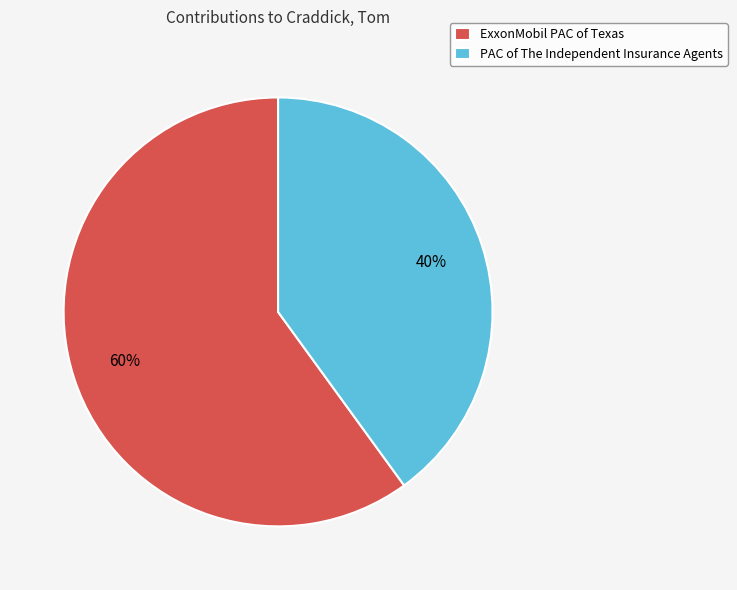

Which has a higher value, ExxonMobil PAC of Texas or PAC of The Independent Insurance Agents?

ExxonMobil PAC of Texas